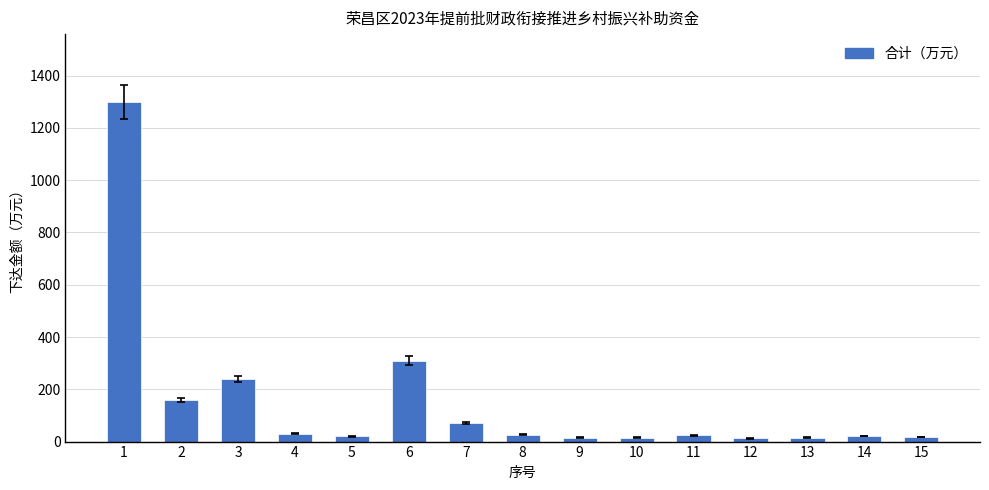

What is the greatest value displayed?

1299